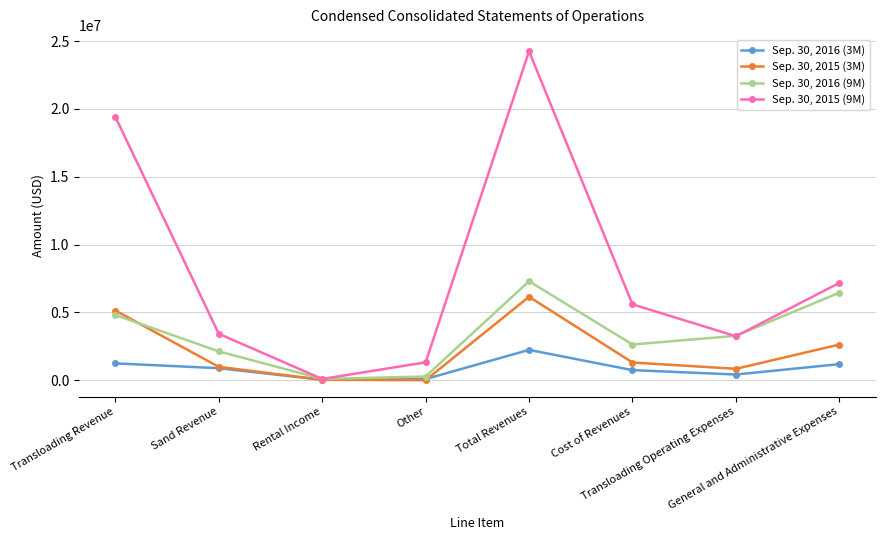

What is the total value across all series at Transloading Revenue?

30605764